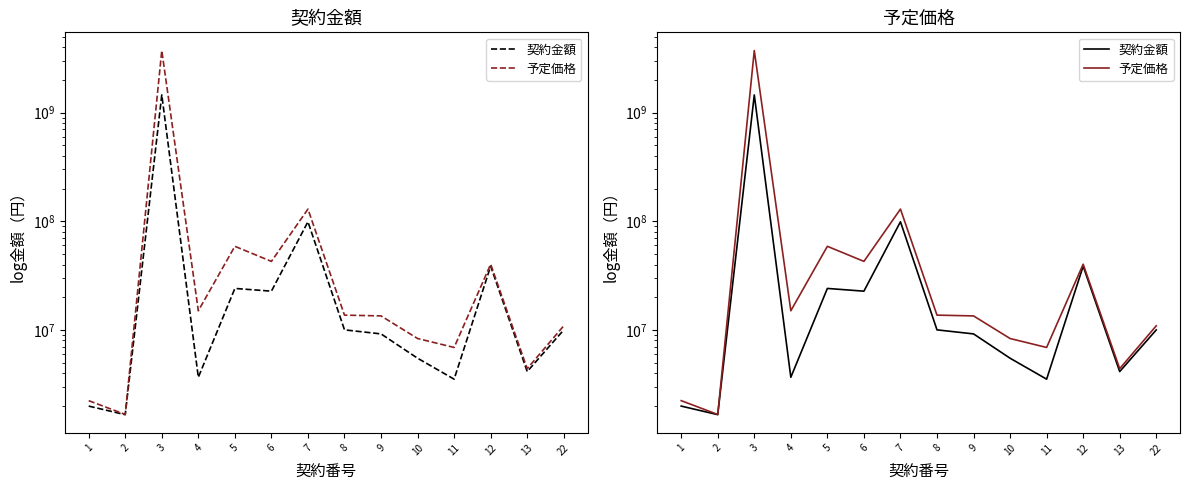

What is the difference between the 予定価格 values at 3 and 22?

3720952487